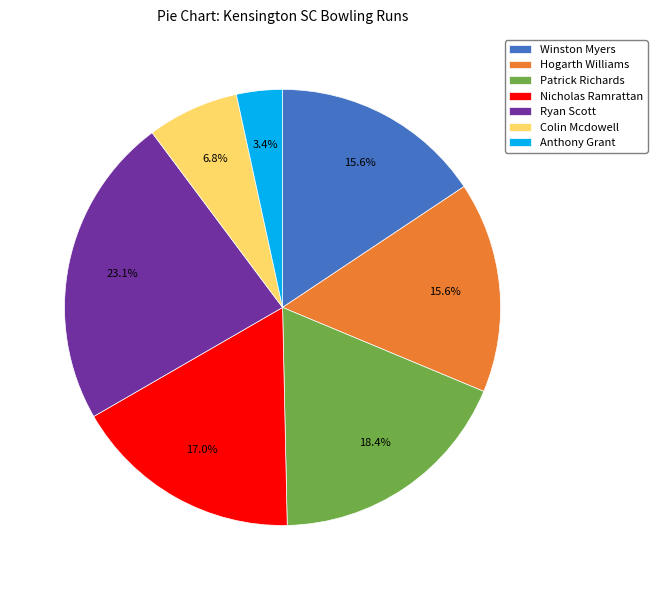

Which category has the biggest portion of the pie?

Ryan Scott